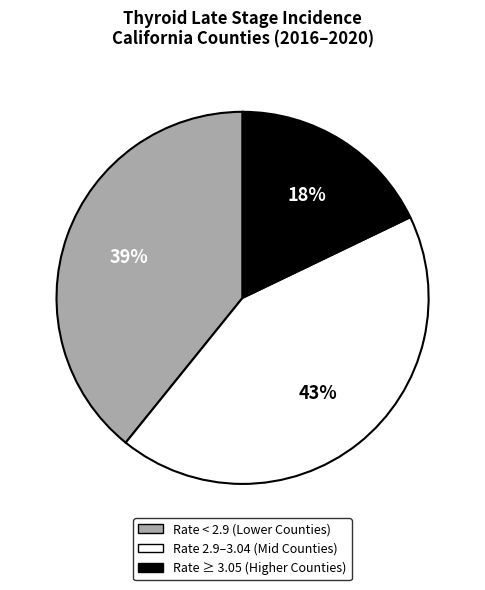

How many segments does this pie chart have?

3